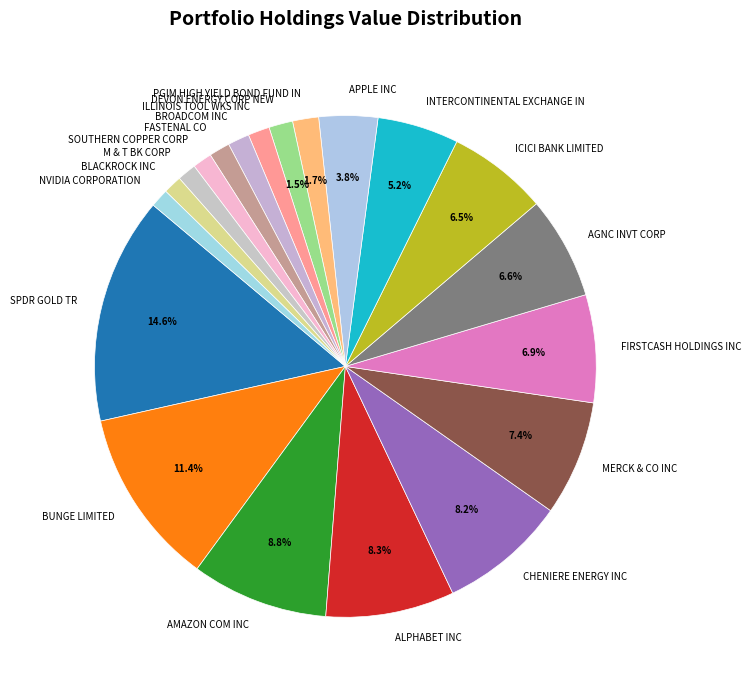

How many slices are in this pie chart?

20